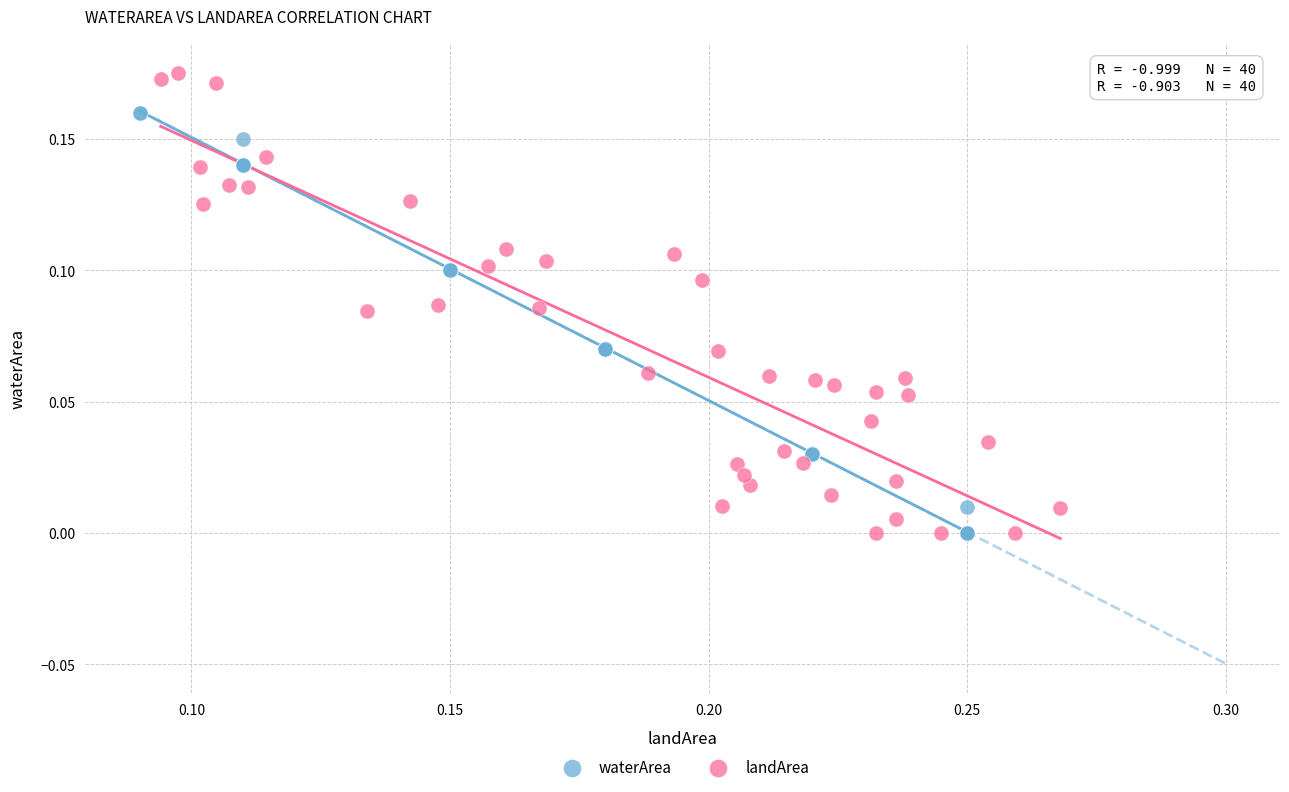

Which series reaches the maximum Y coordinate?

landArea